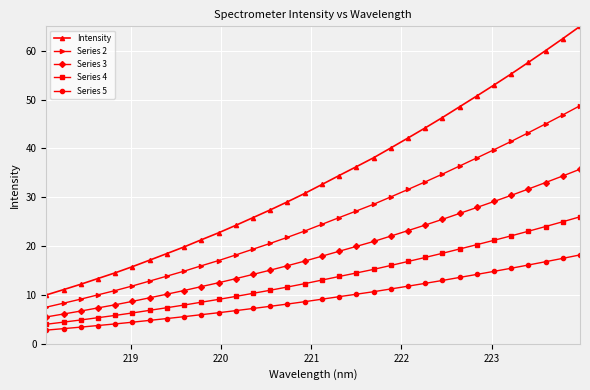

What is the sum of all Series 4 values?

432.3